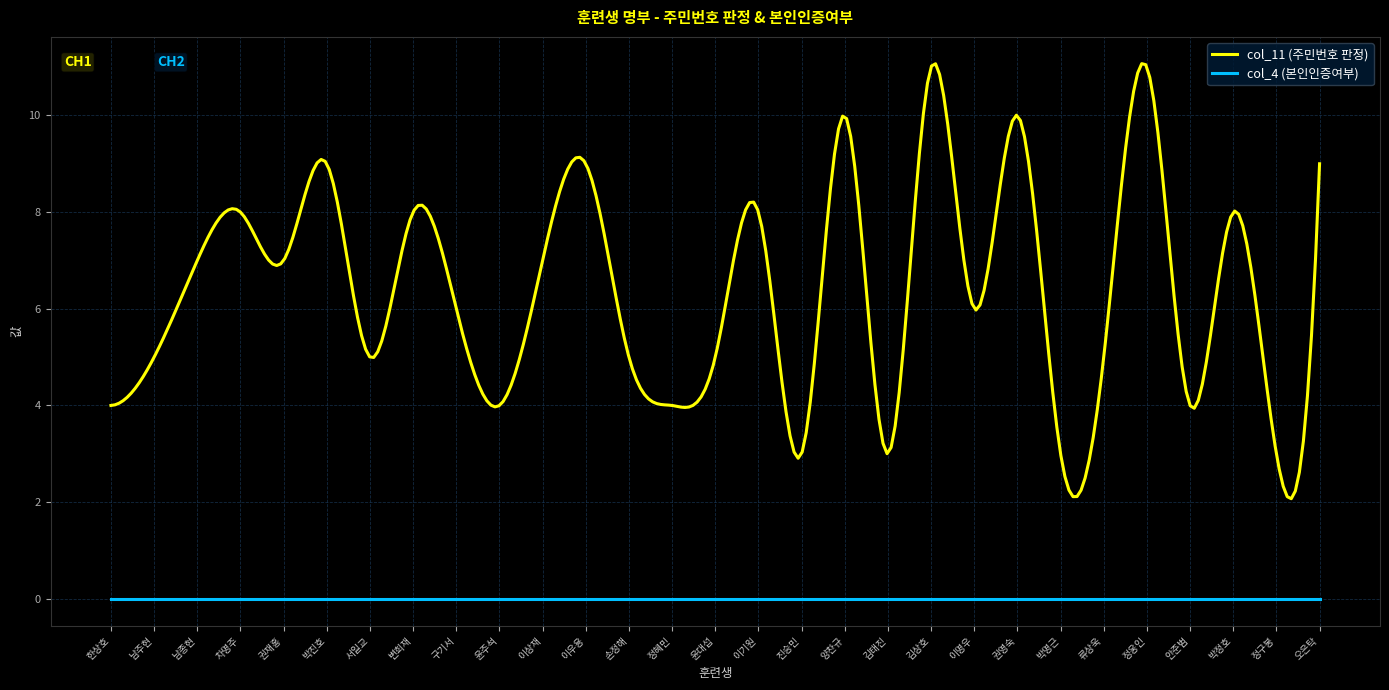

Which series has the largest total across all categories?

col_11 (주민번호 판정)